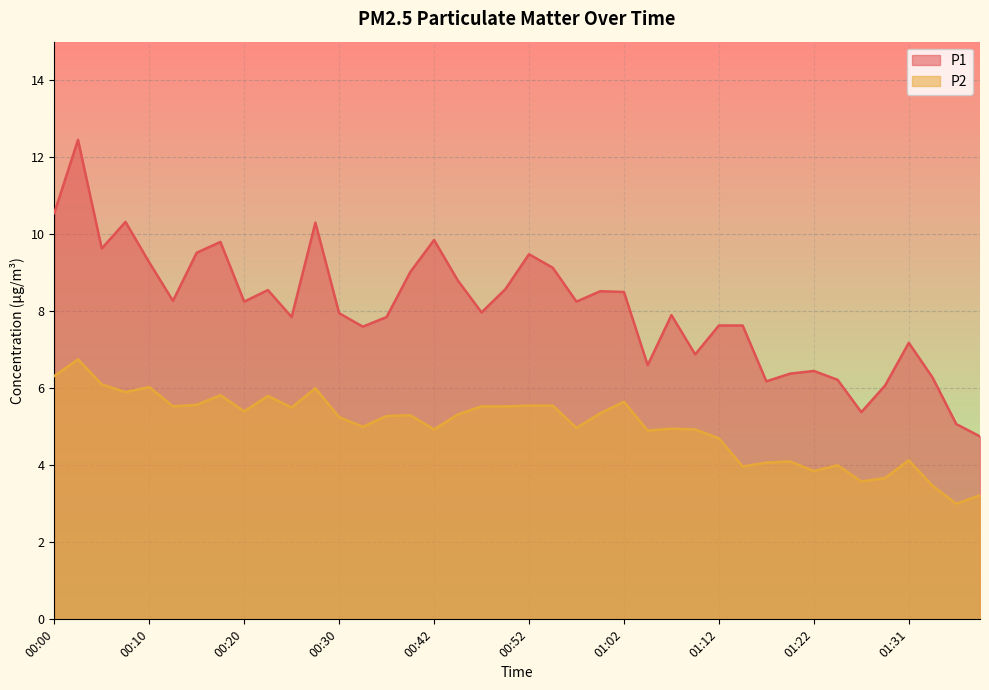

At which category does the chart reach its peak across all series?

00:02